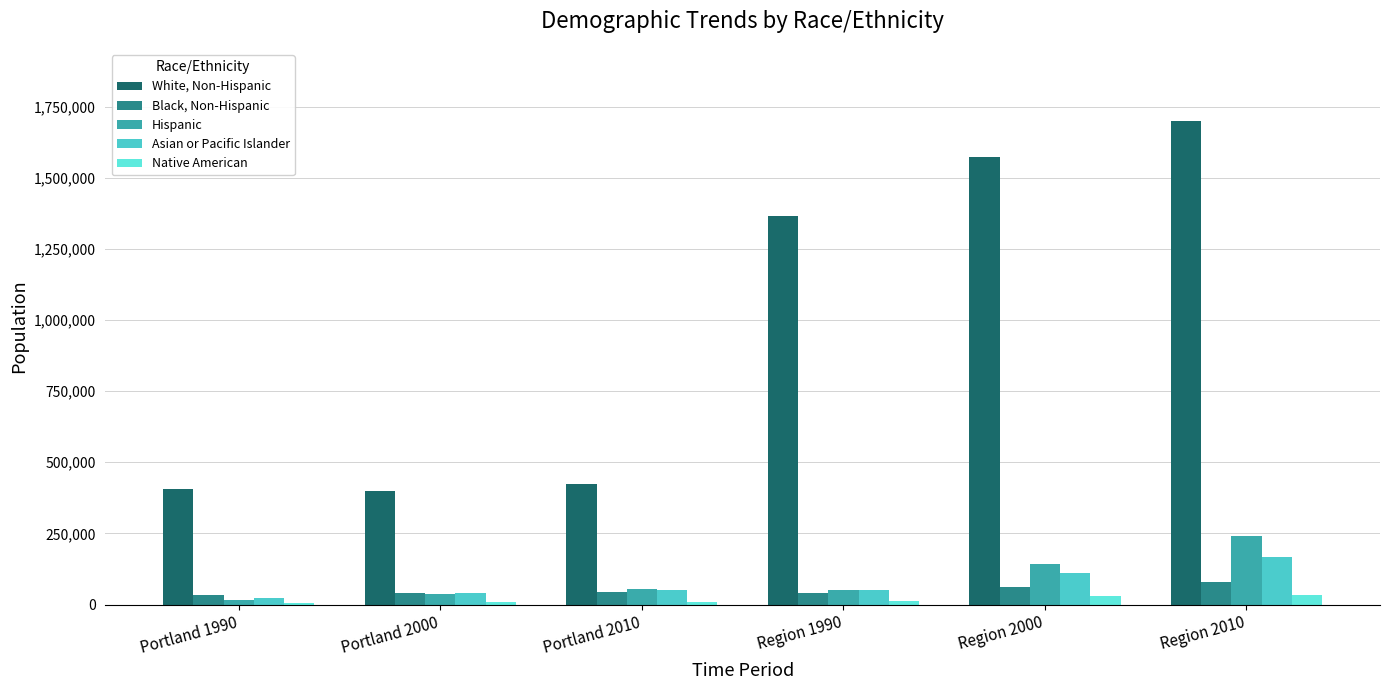

Are the bars horizontal?

No